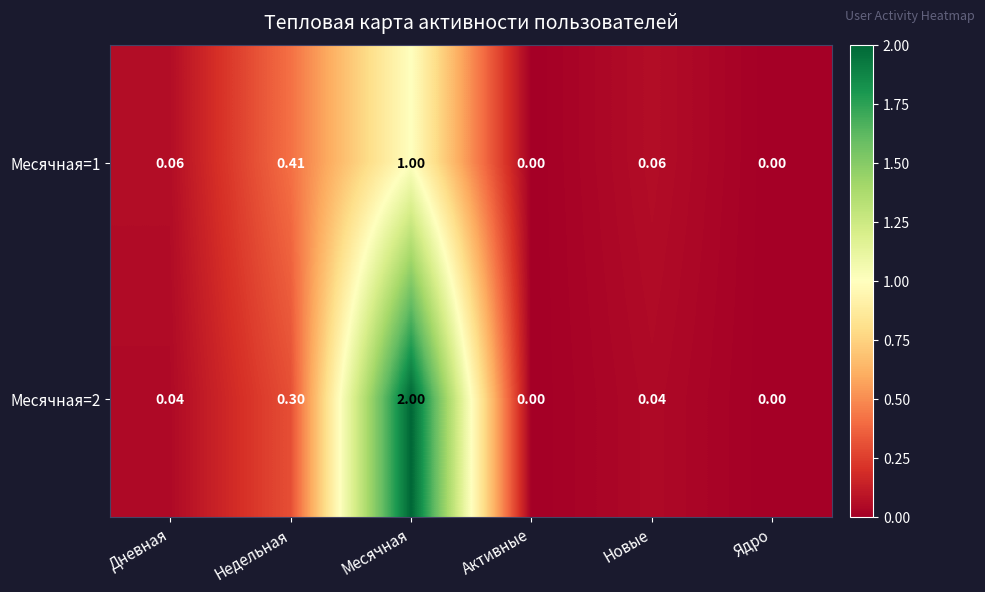

Is the value of Месячная=1 at Дневная greater than the value of Месячная=2 at Месячная?

No